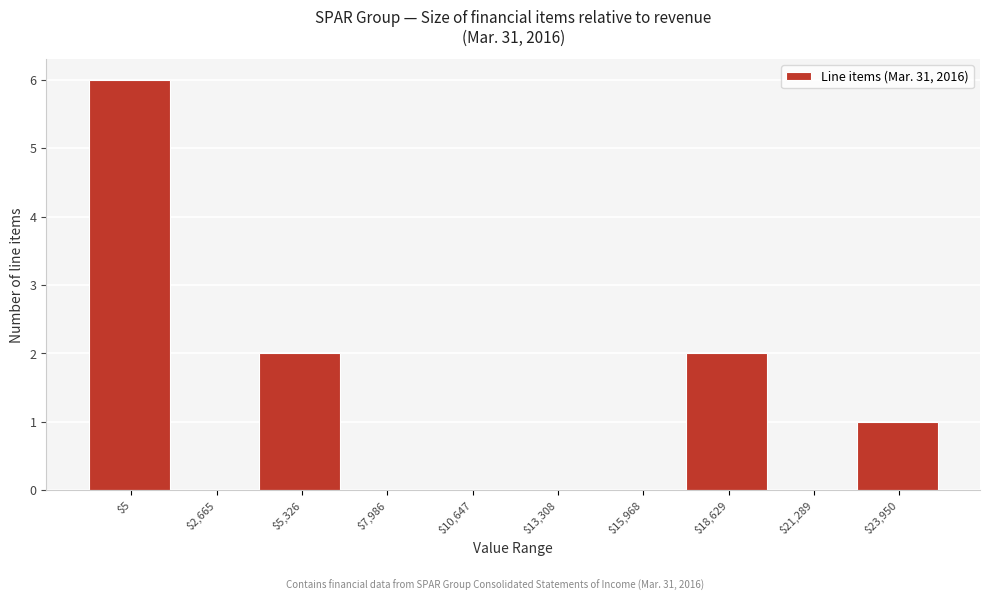

The value at $10,647 is 0. True or false?

True